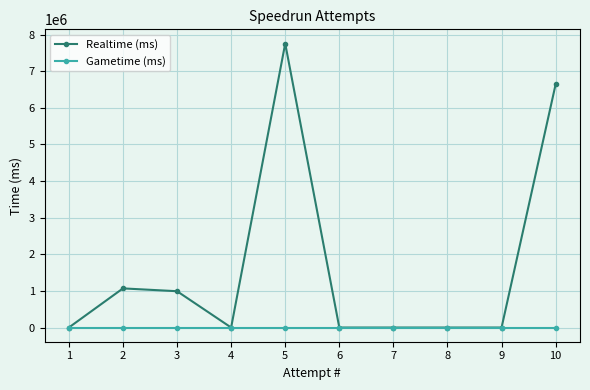

What are all the series names shown in the legend?

Realtime (ms), Gametime (ms)